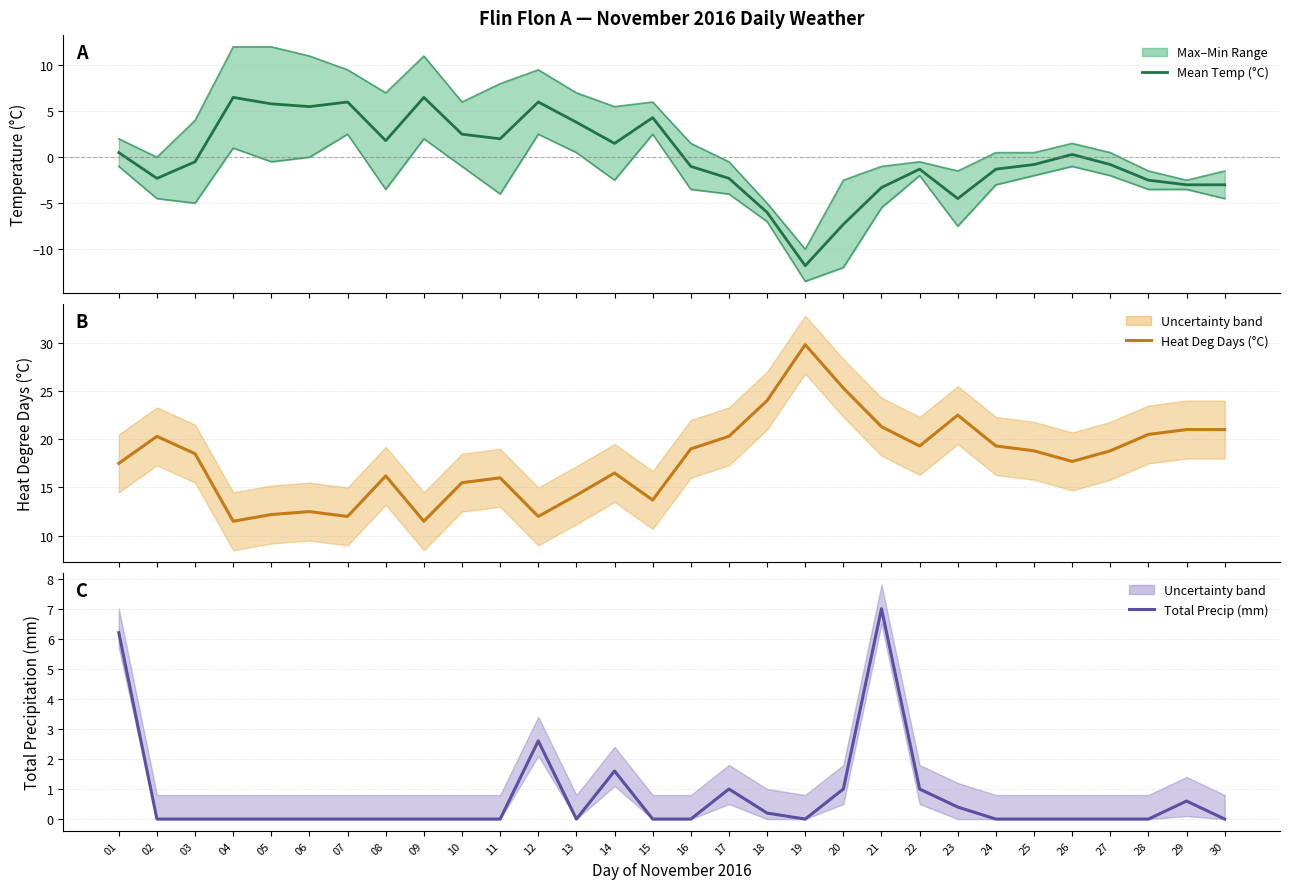

The value of Mean Temp (°C) at 19 is -11.8. True or false?

True